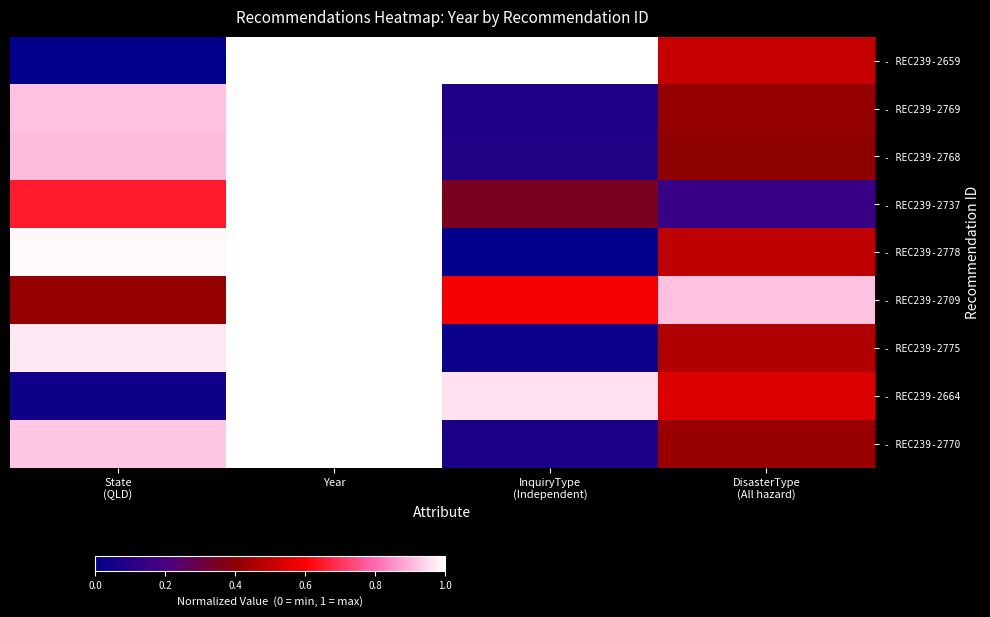

Which series has the largest range (max minus min)?

- REC239-2659